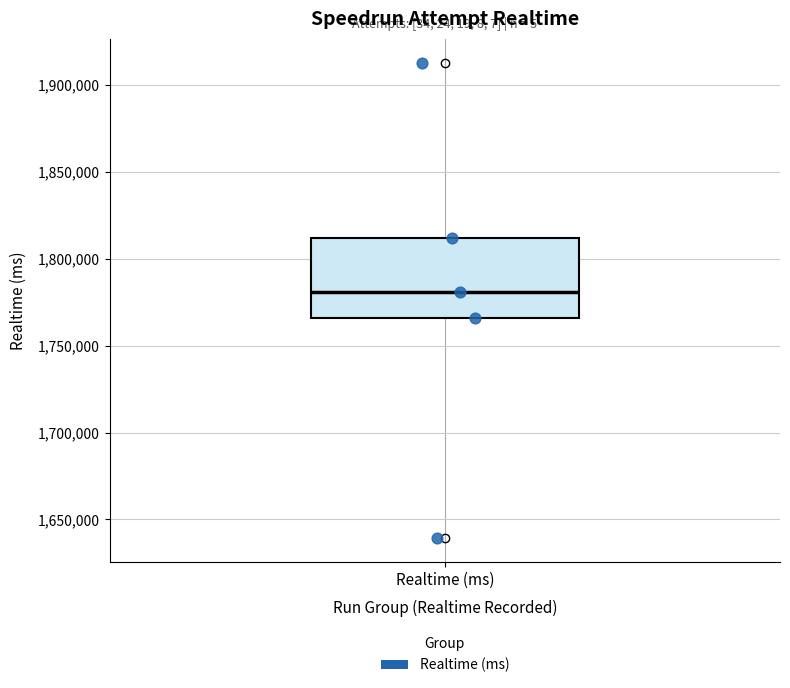

Where does the median line of the box for Realtime (ms) sit on the y-axis? The values are not printed on the chart, so give them approximately, as read against the axis.

1780000